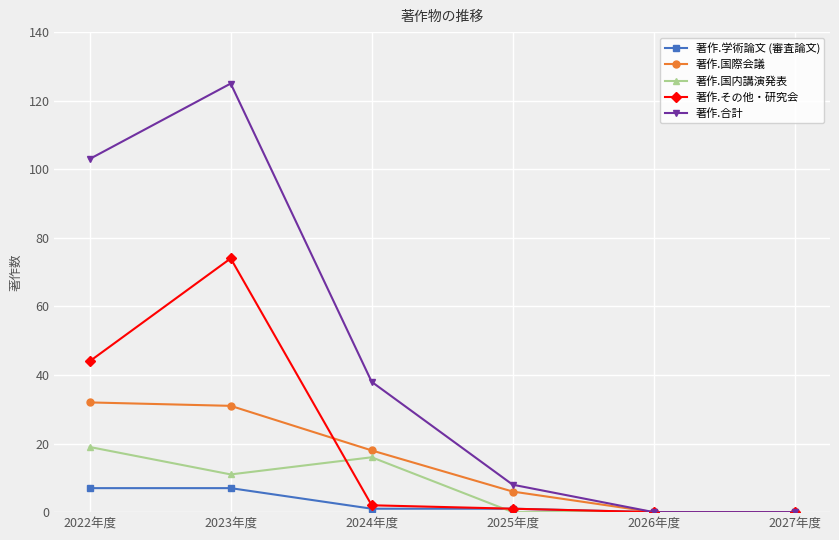

Between 2023年度 and 2026年度, which series saw the biggest shift?

著作.合計